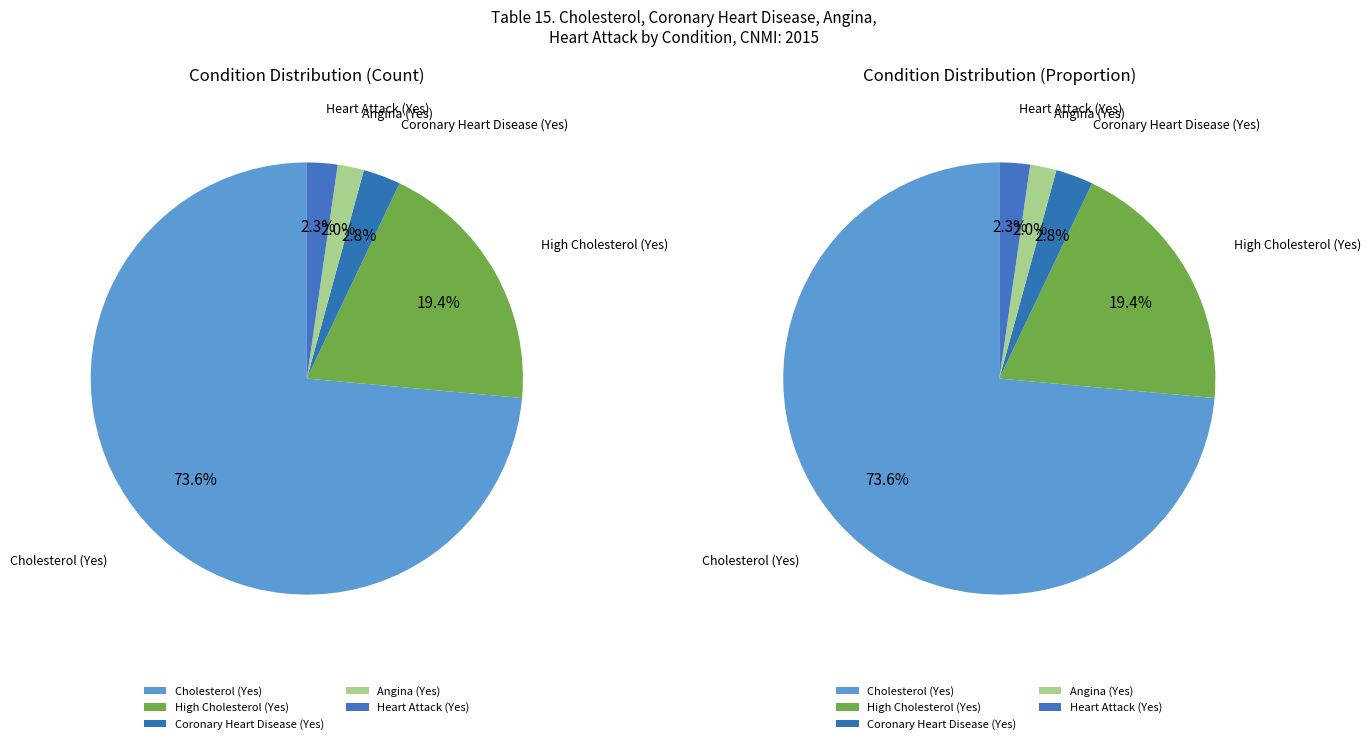

Between Heart Attack (Yes) and High Cholesterol (Yes), which is larger?

High Cholesterol (Yes)